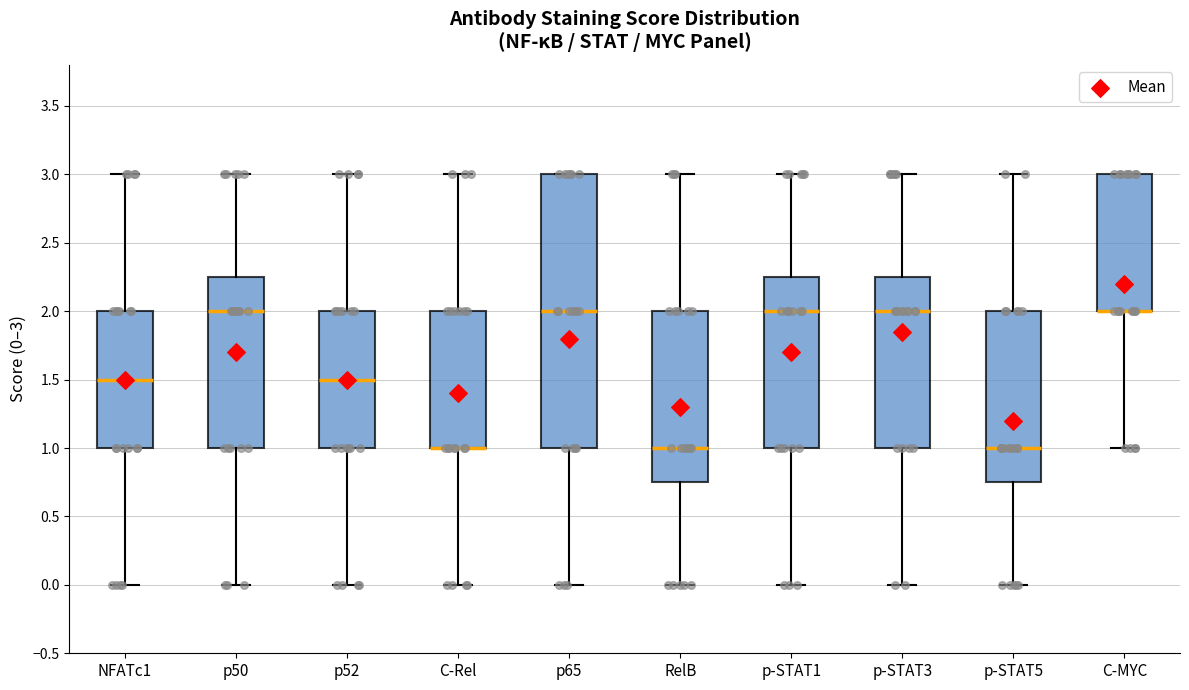

Comparing the boxes themselves (not the whiskers), which one is the tallest?

p65